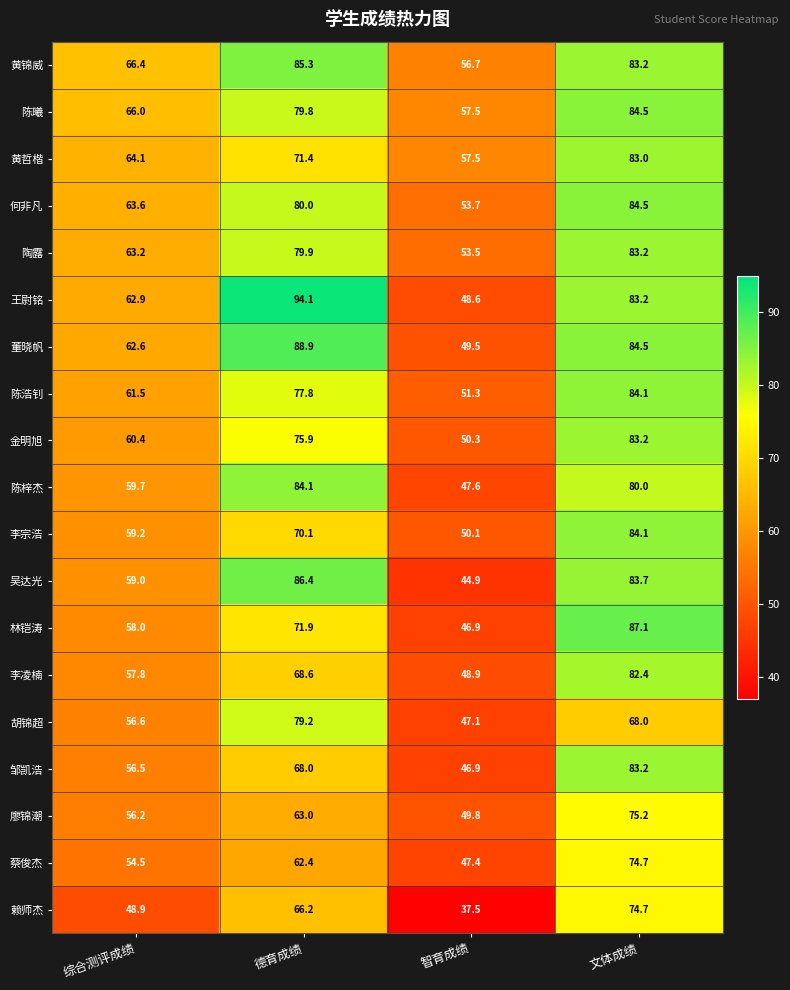

Rank the series at 综合测评成绩 from lowest to highest value.

赖师杰, 蔡俊杰, 廖锦潮, 邹凯浩, 胡锦超, 李凌楠, 林铠涛, 吴达光, 李宗浩, 陈梓杰, 金明旭, 陈浩钊, 董晓帆, 王尉铭, 陶露, 何非凡, 黄哲楷, 陈曦, 黄锦威